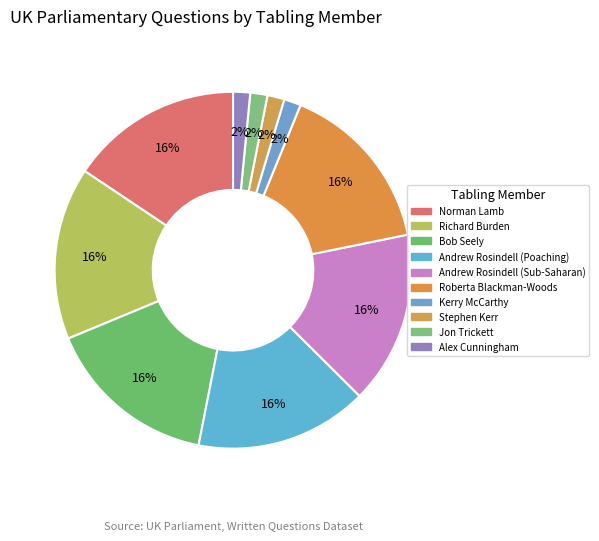

What is the change in value from Norman Lamb to Andrew Rosindell (Poaching)?

+157